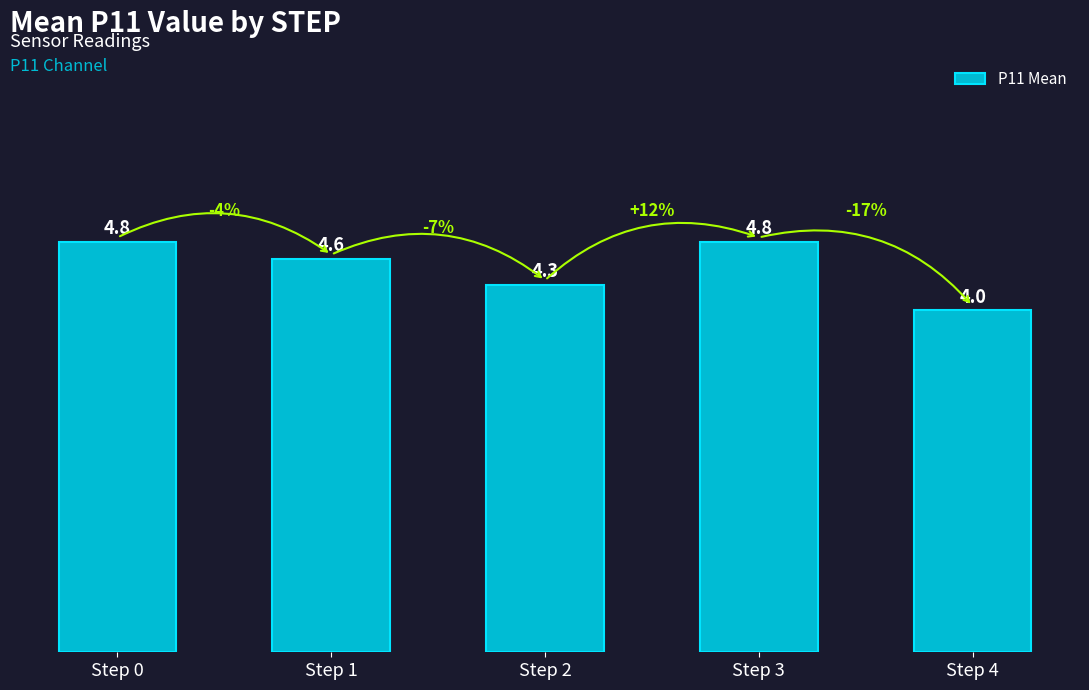

Is it true that the value at Step 1 is 2.8?

False